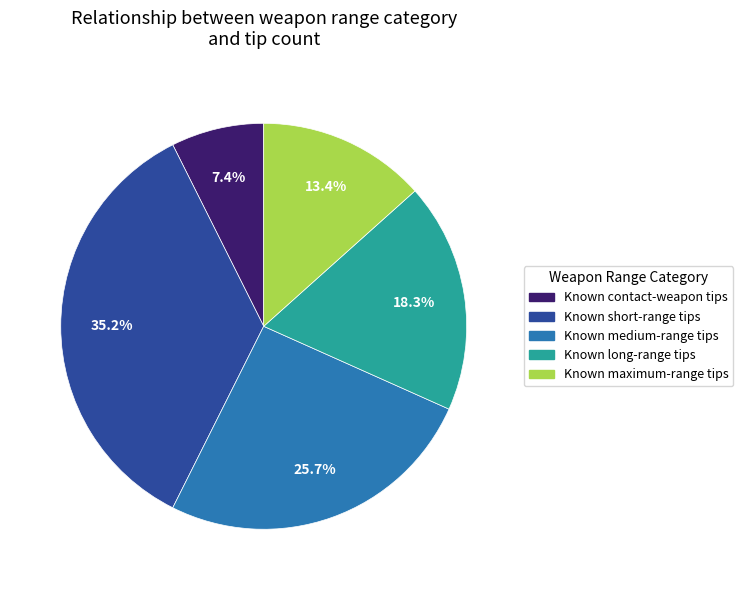

To the nearest percent, what portion does Known short-range tips represent?

35%